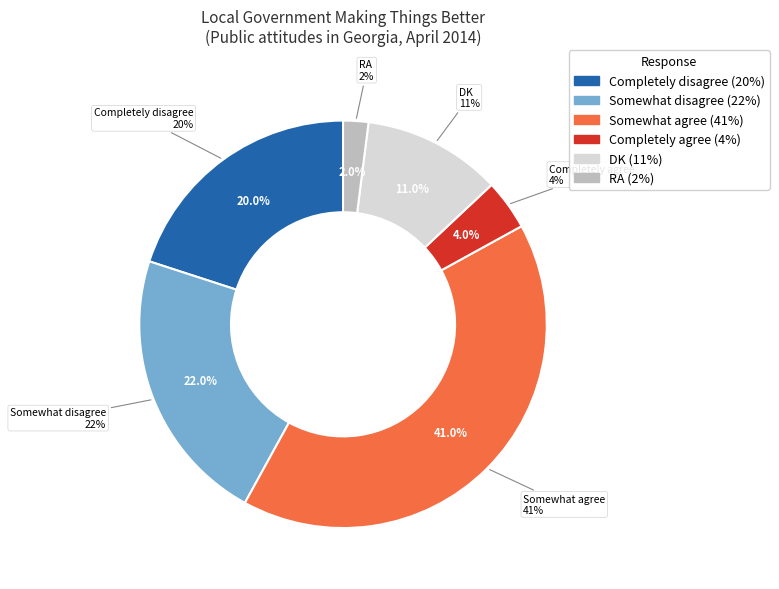

To the nearest percent, what portion does Completely agree represent?

4%